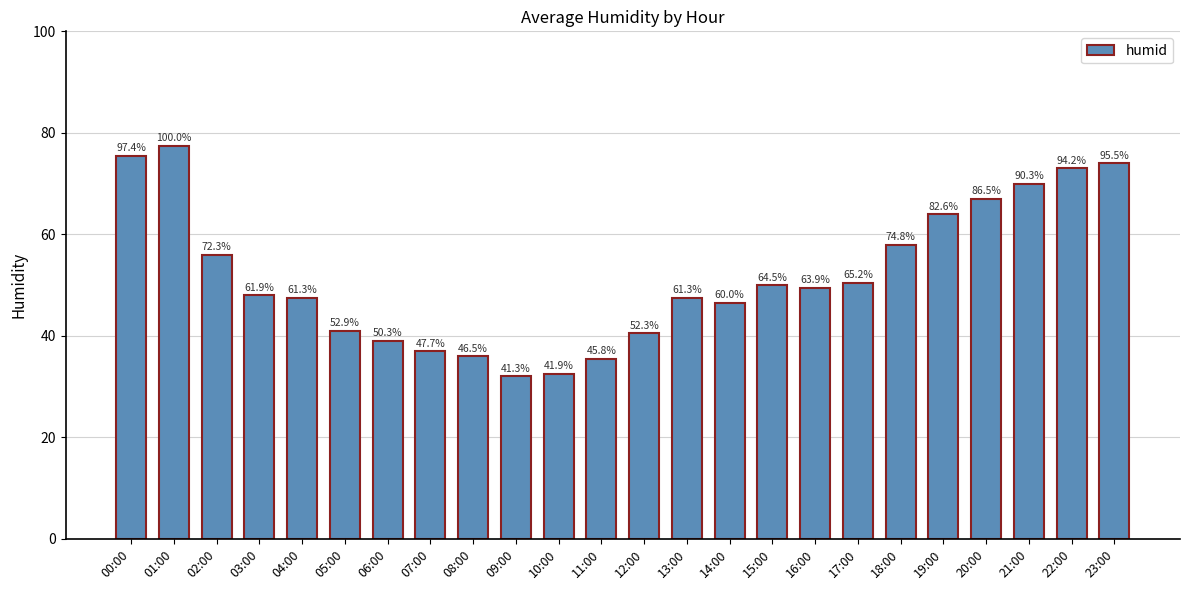

Rank the categories by value from lowest to highest.

09:00, 10:00, 11:00, 08:00, 07:00, 06:00, 12:00, 05:00, 14:00, 04:00, 13:00, 03:00, 16:00, 15:00, 17:00, 02:00, 18:00, 19:00, 20:00, 21:00, 22:00, 23:00, 00:00, 01:00